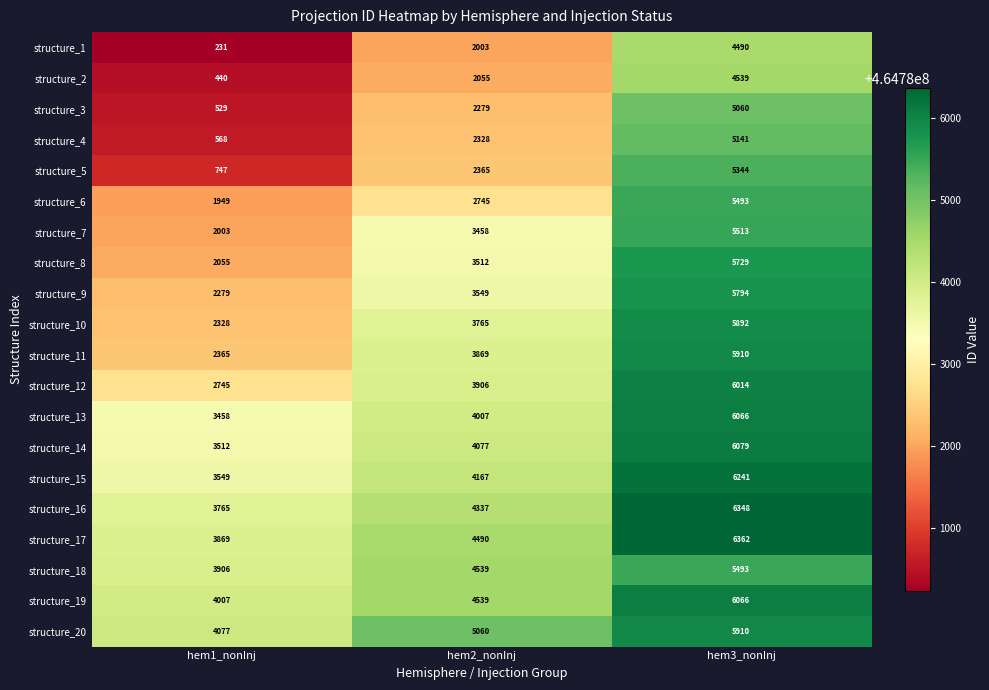

At which category is the sum across all series the highest?

hem3_nonInj